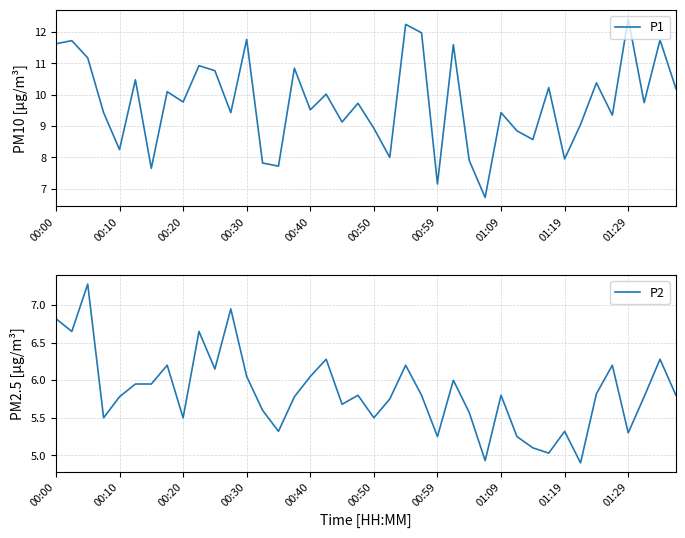

Where is the first local minimum for P1?

00:10